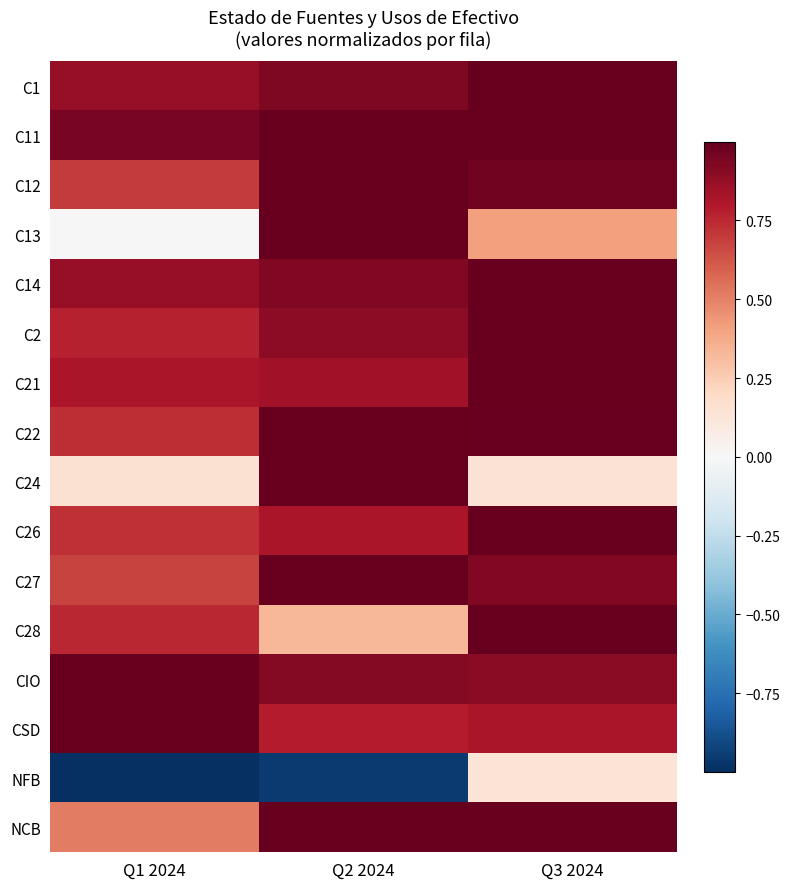

Which series has the widest spread of values?

NFB